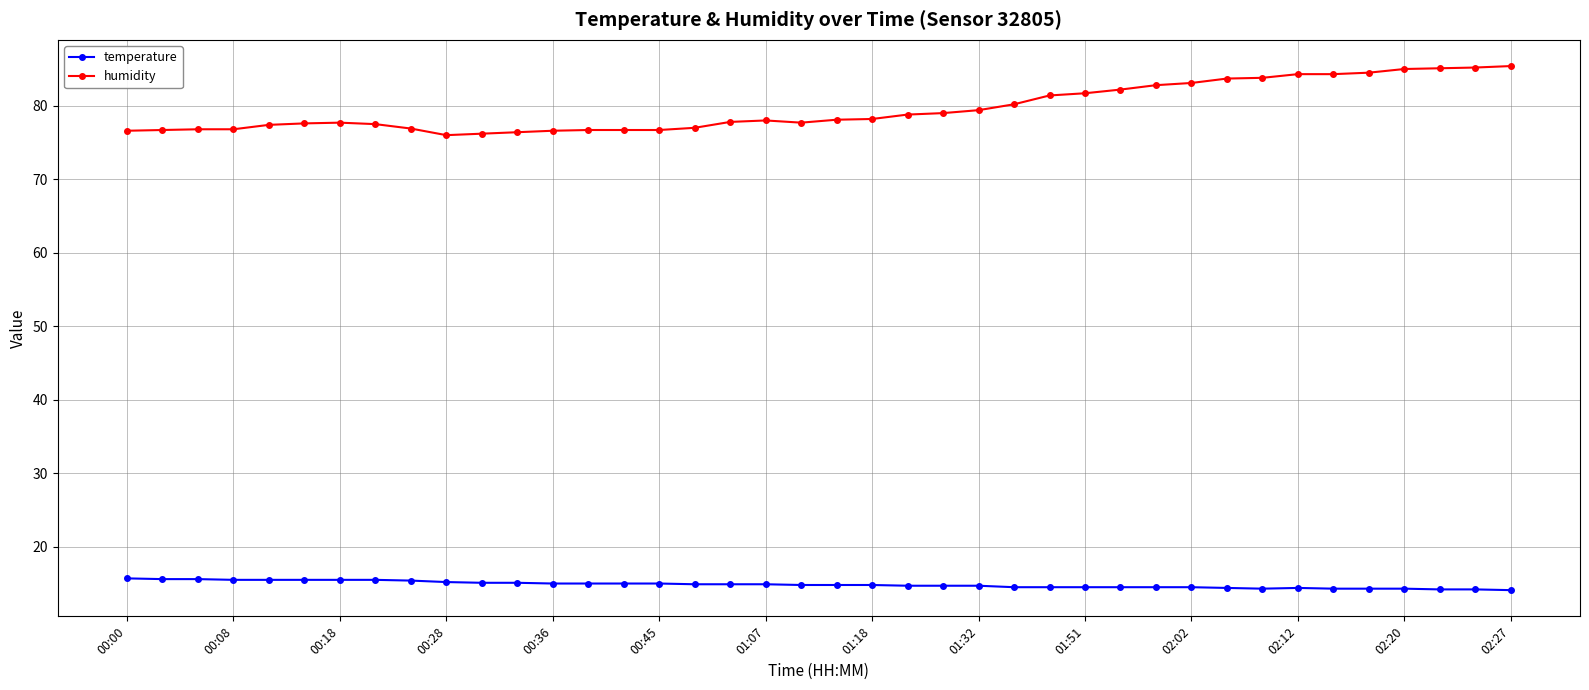

Which series has the widest spread of values?

humidity